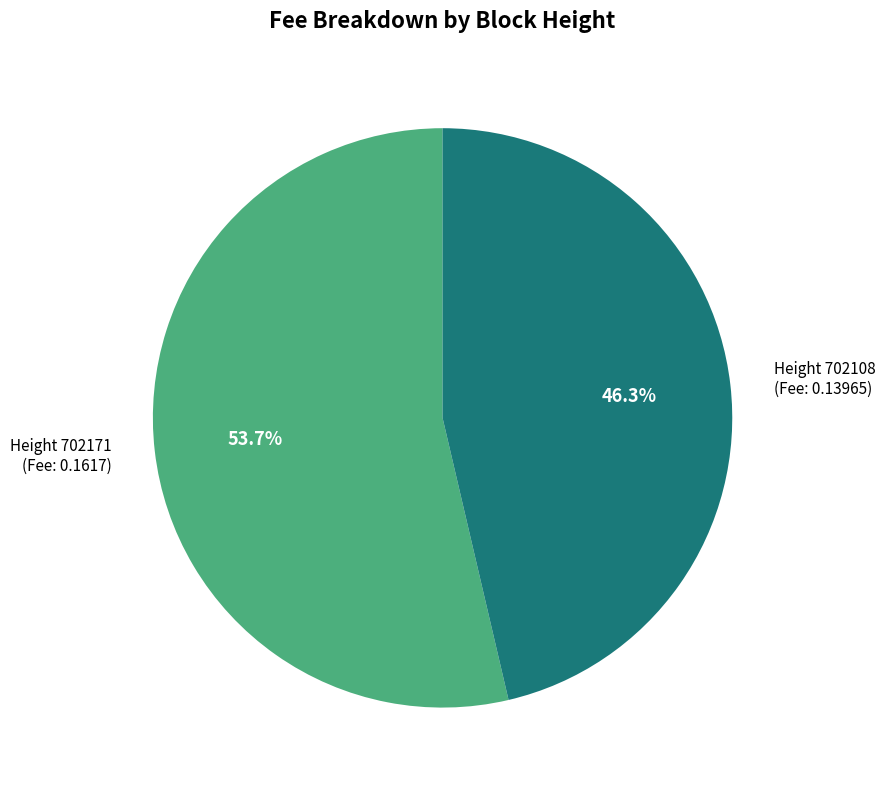

Does any single category account for the majority?

Yes